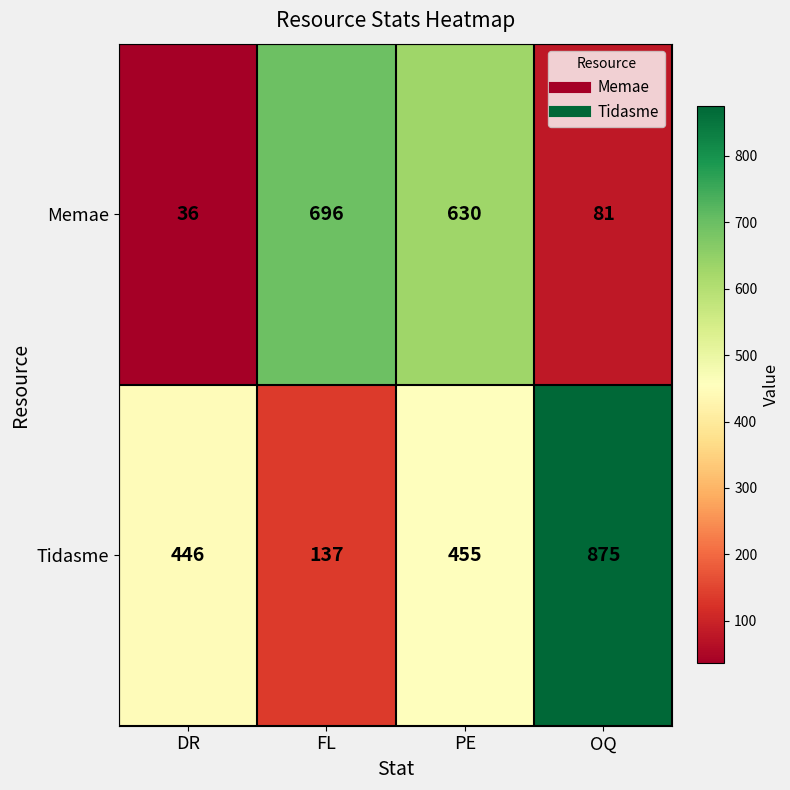

Reading right to left, extract all data points from this chart.

Memae: OQ=81	PE=630	FL=696	DR=36
Tidasme: OQ=875	PE=455	FL=137	DR=446